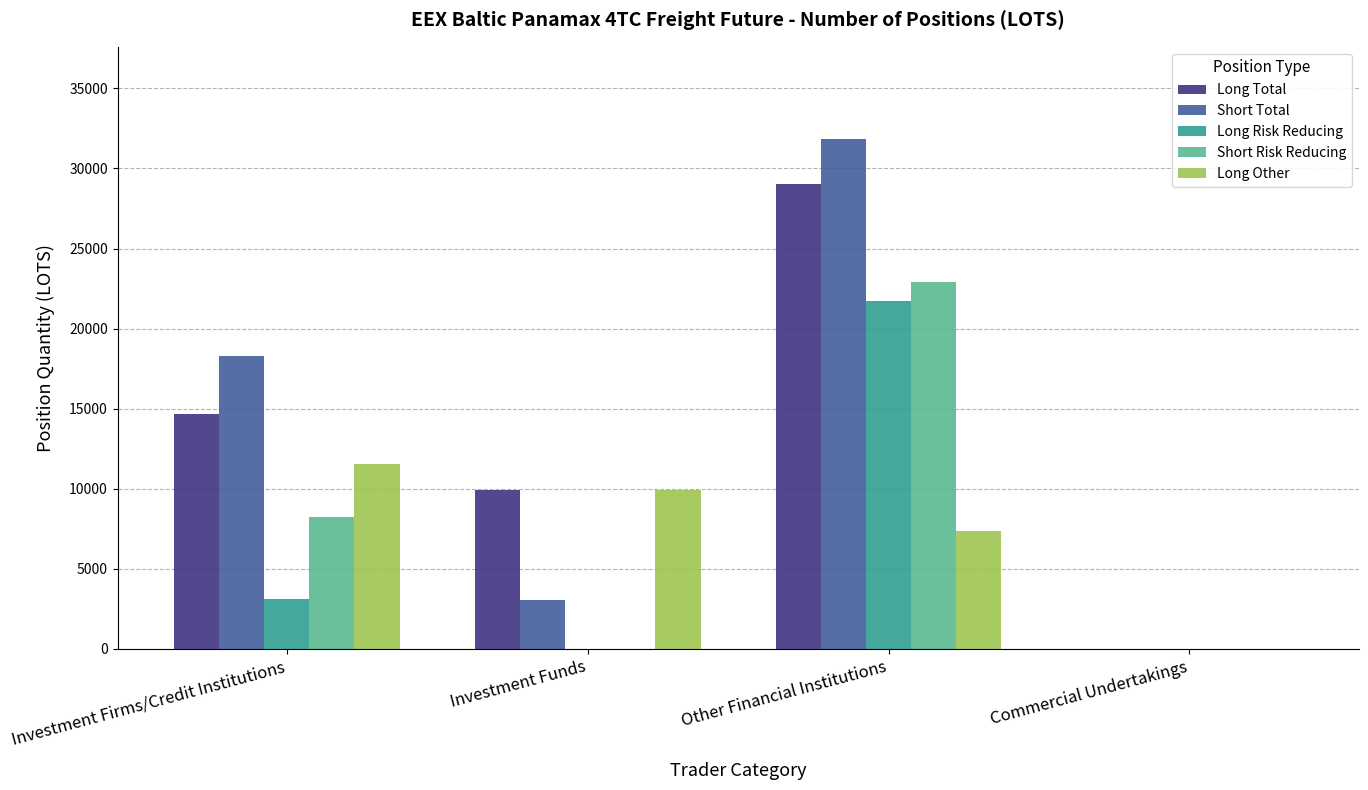

Where is Long Risk Reducing nearest to the value 10851?

Investment Firms/Credit Institutions